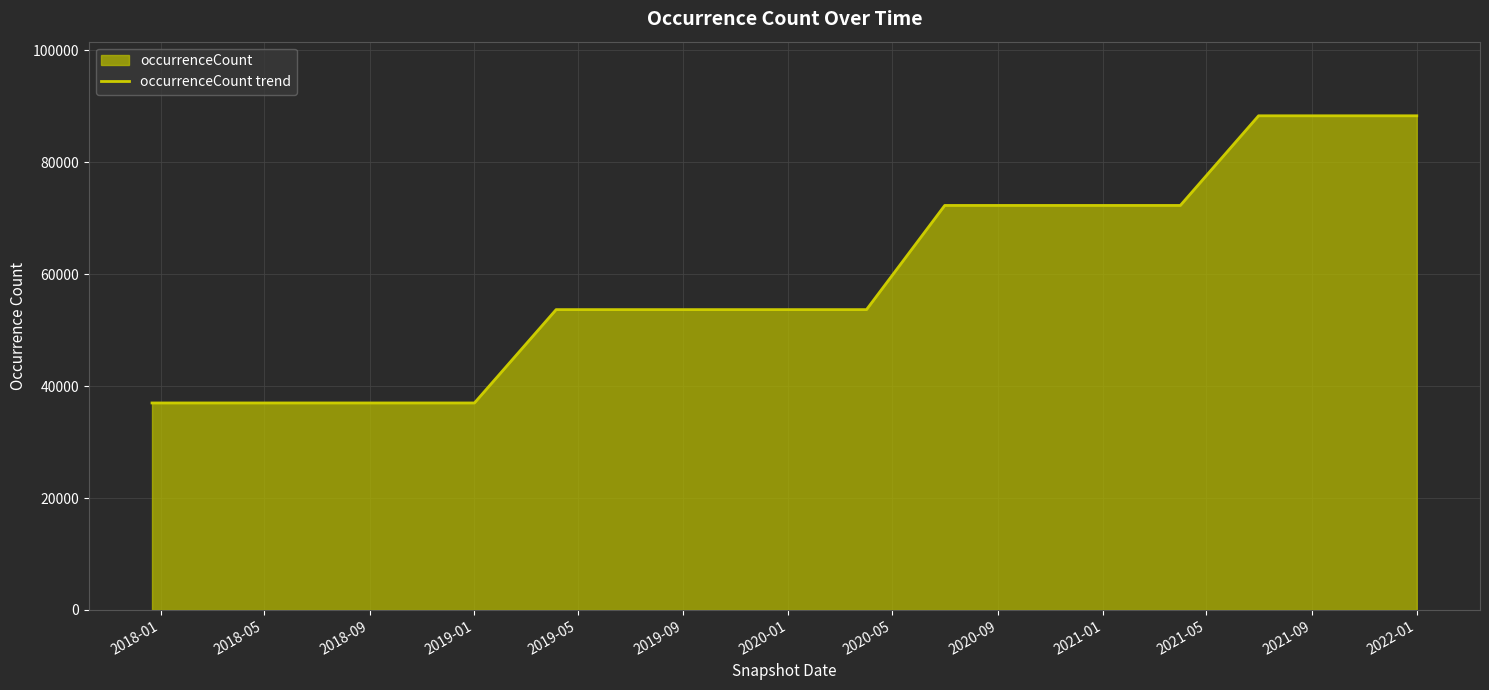

Read the value at 2022-01.

88303